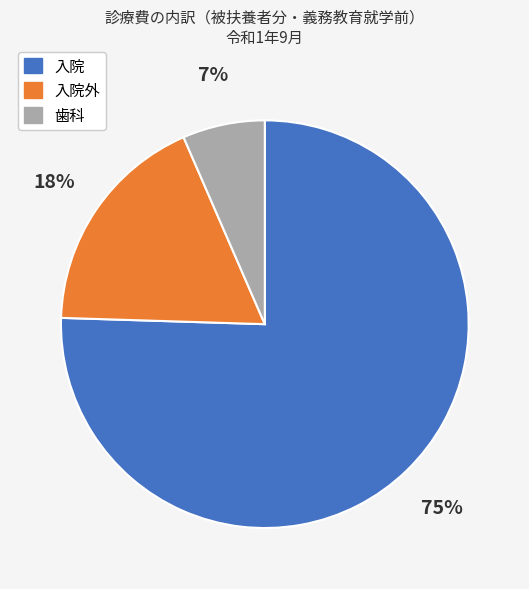

How many segments does this pie chart have?

3